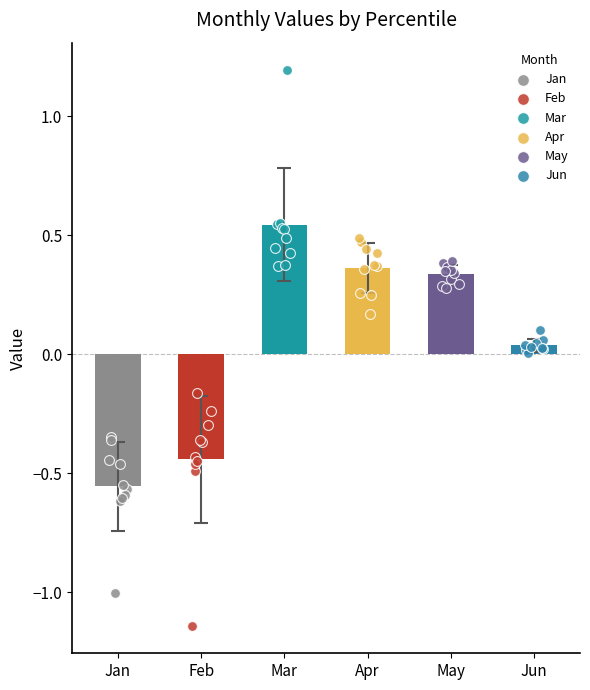

What are all the series names shown in the legend?

Jan, Feb, Mar, Apr, May, Jun